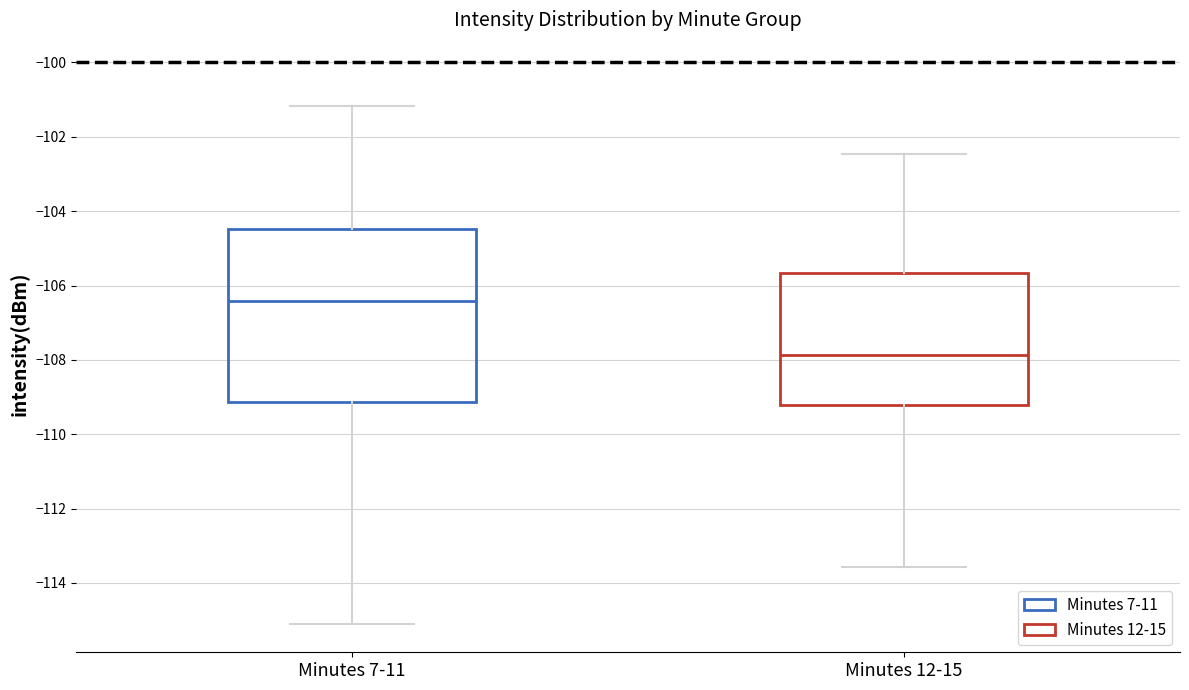

Comparing the boxes themselves (not the whiskers), which one is the tallest?

Minutes 7-11